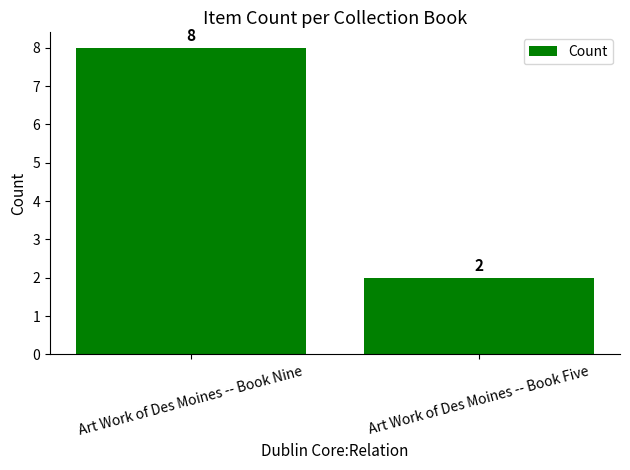

How many data points does each series have?

2